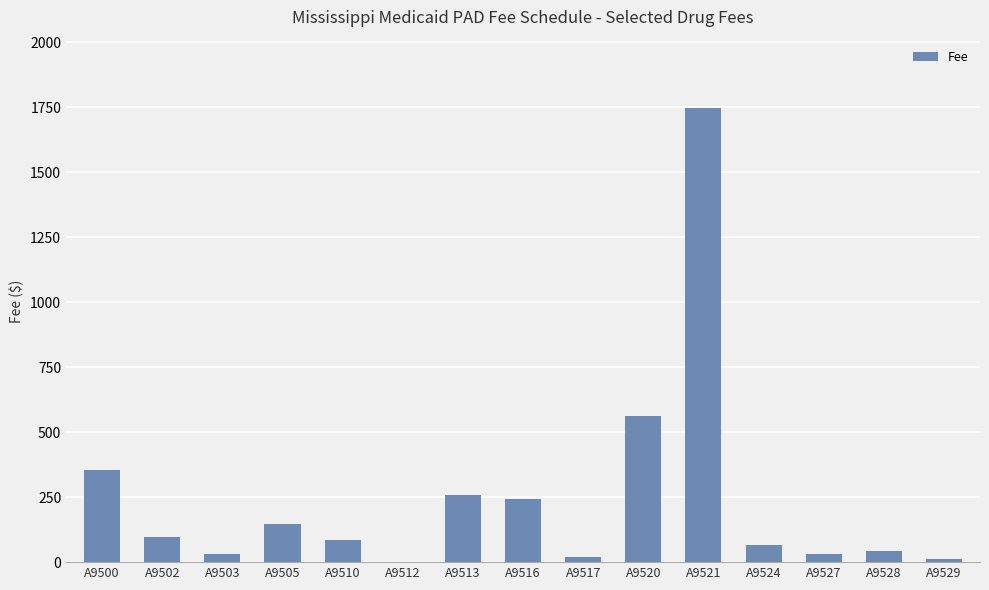

Which label corresponds to the largest value in the chart?

A9521